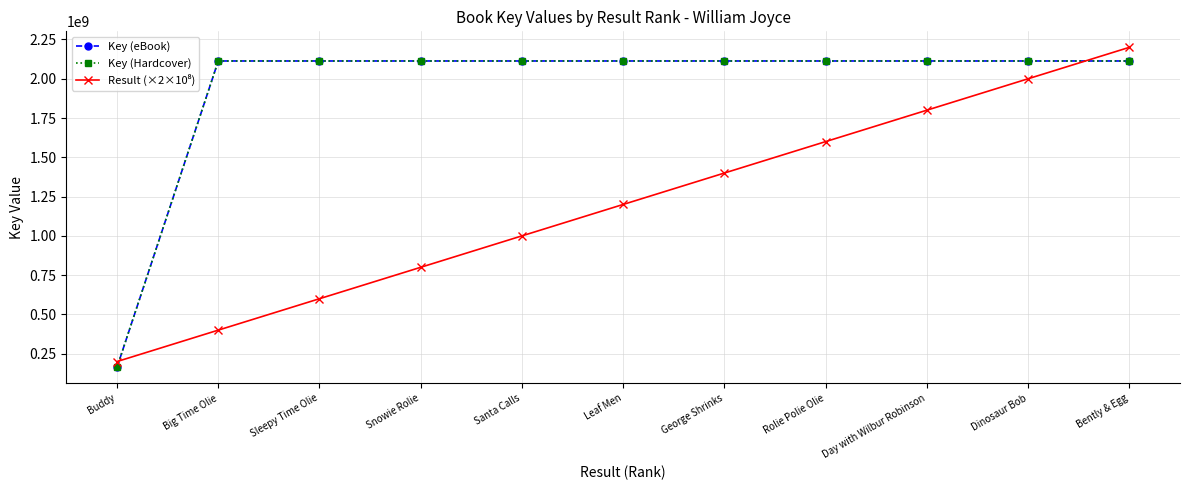

The value of Key (Hardcover) at Rolie Polie Olie is 3197048945. True or false?

False